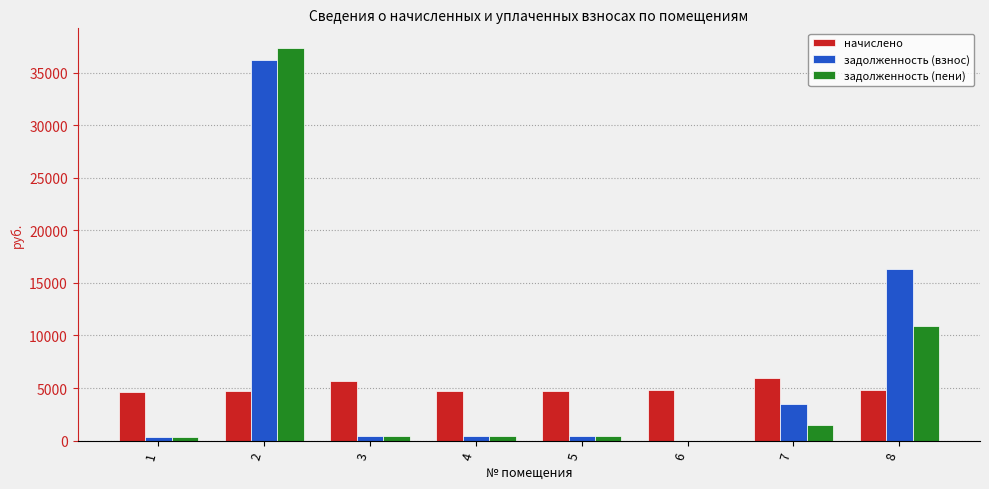

The value of начислено at 1 is 4580.0. True or false?

True